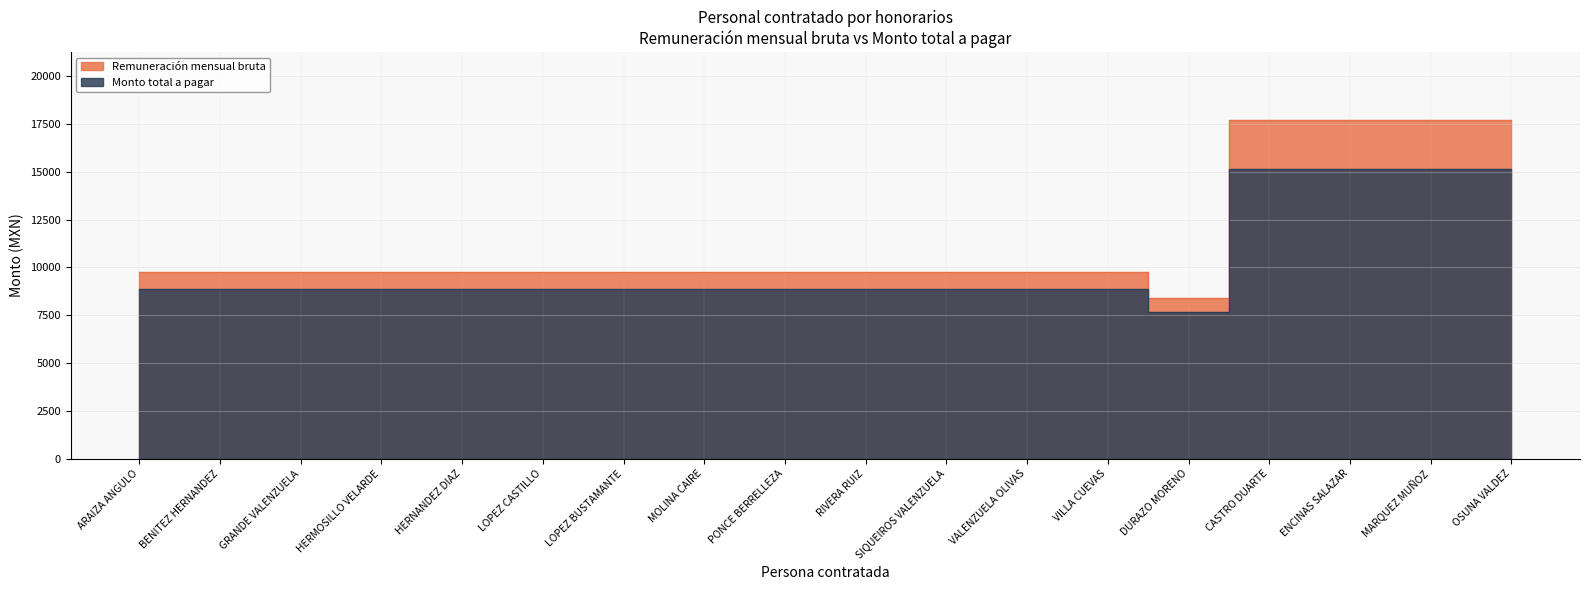

What is the value of the Monto total a pagar point at the 14th from the left?

7679.9